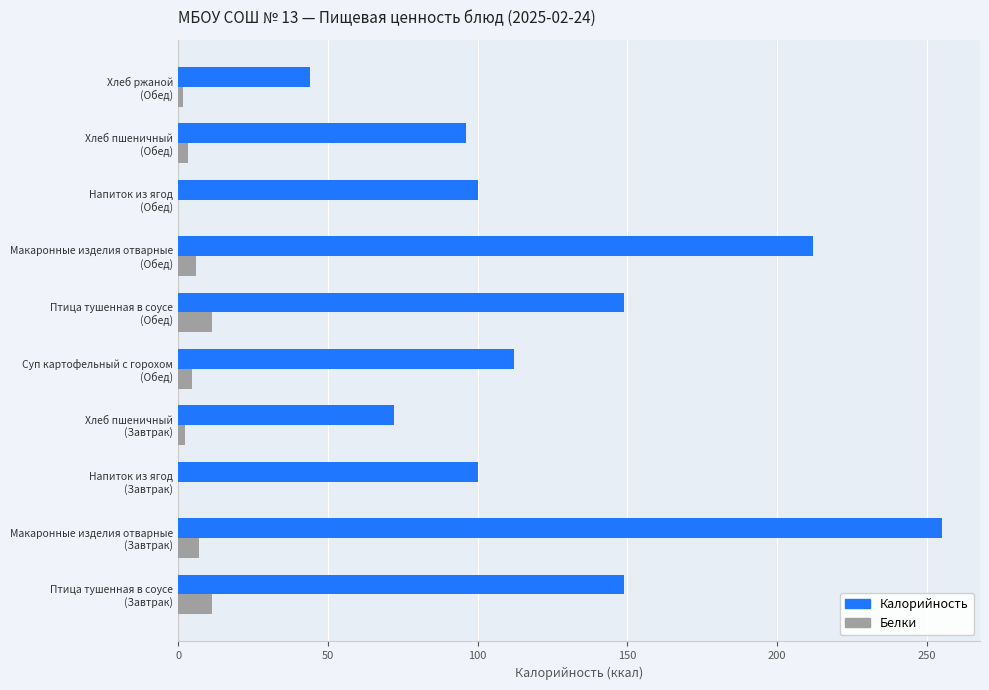

What is the greatest value displayed?

255.0